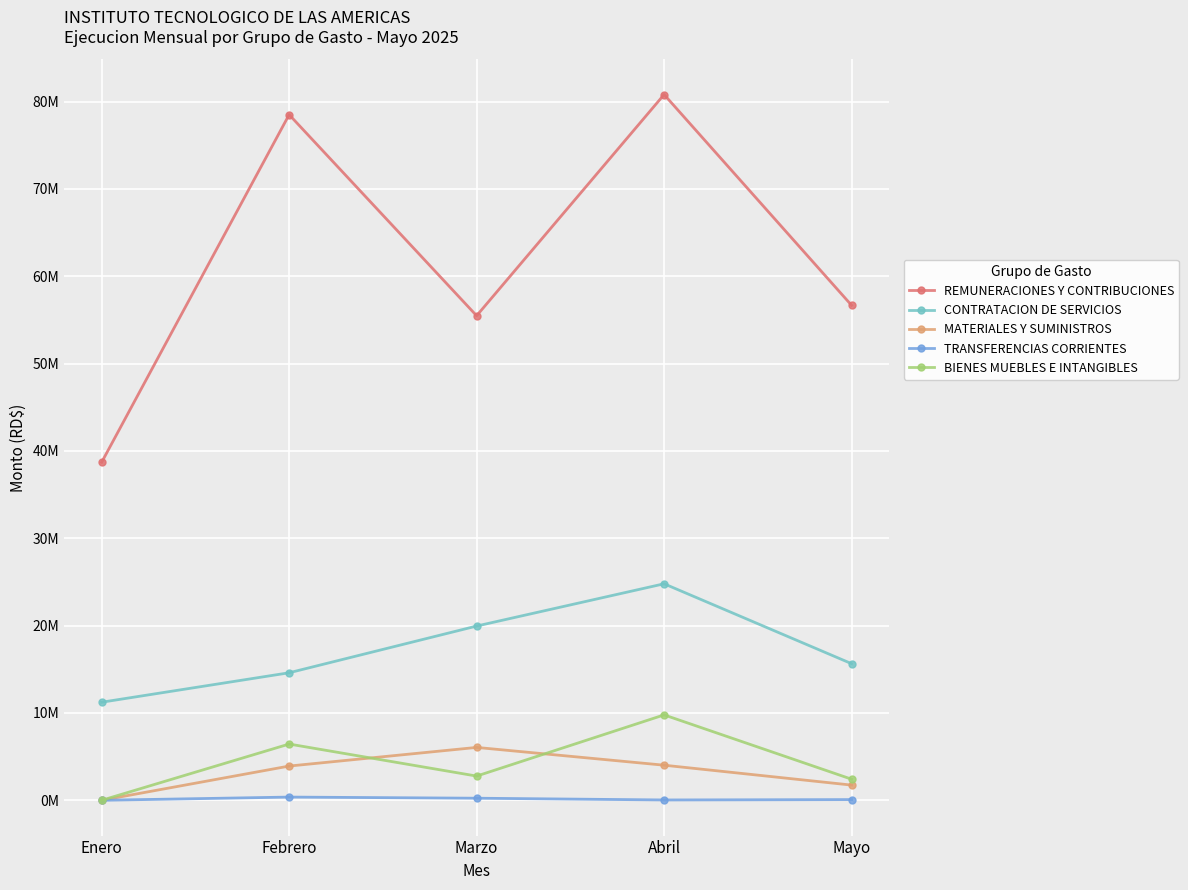

What is the sum of the MATERIALES Y SUMINISTROS values at Abril and Febrero?

7939860.9